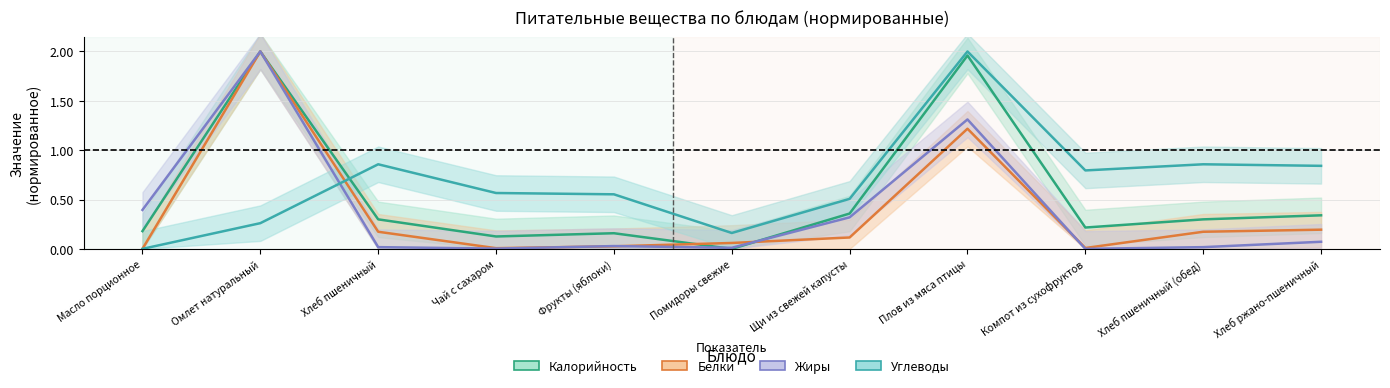

What is the total value across all series at Хлеб ржано-пшеничный?

1.4